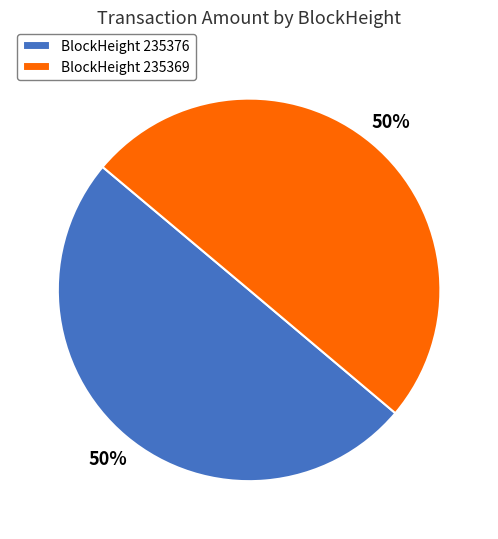

To the nearest percent, what is the average slice percentage?

50%